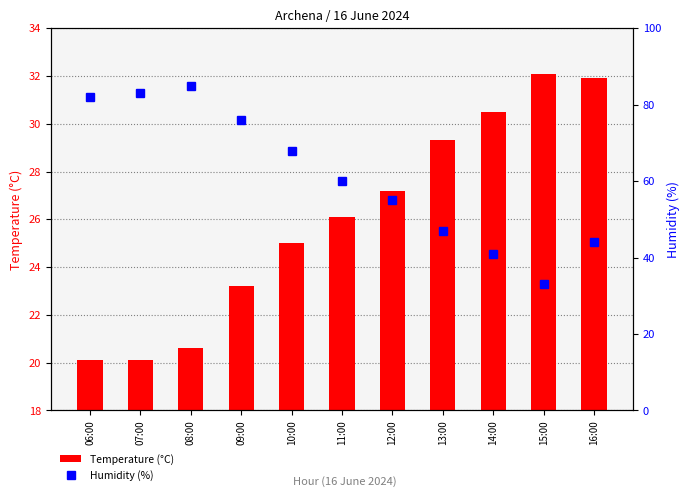

What is the sum of all Temperature (°C) values?

286.1